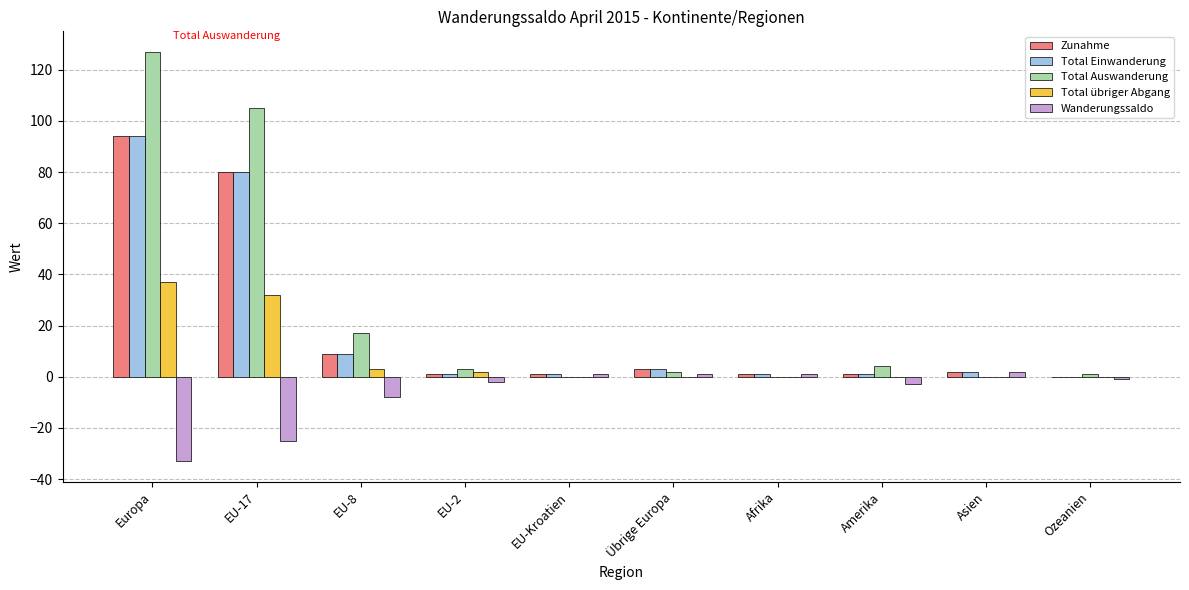

Is it true that Zunahme equals 9 at EU-8?

True